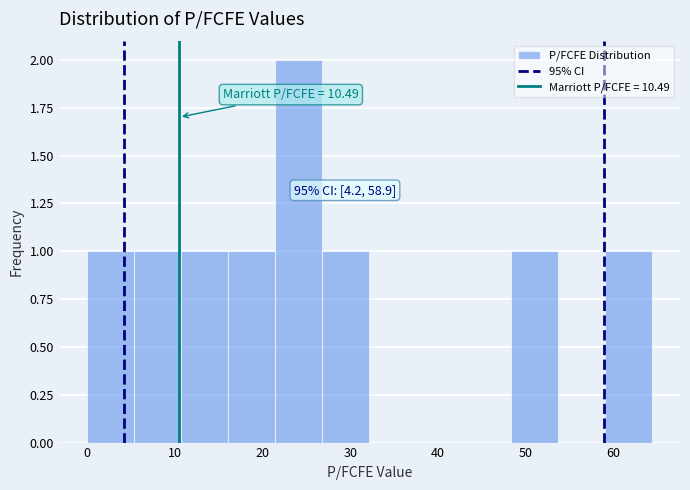

Over which range of the x-axis is the bar tallest?

21 to 27